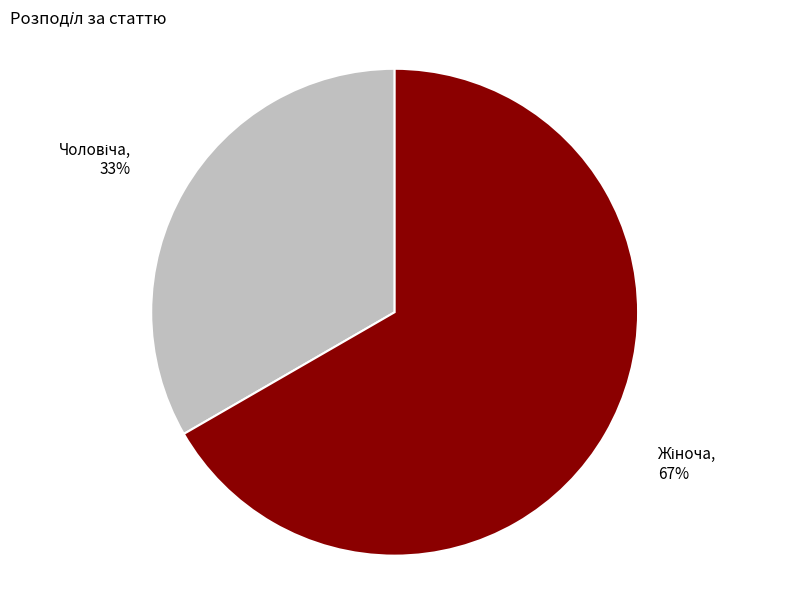

Is there a majority slice in this chart?

Yes